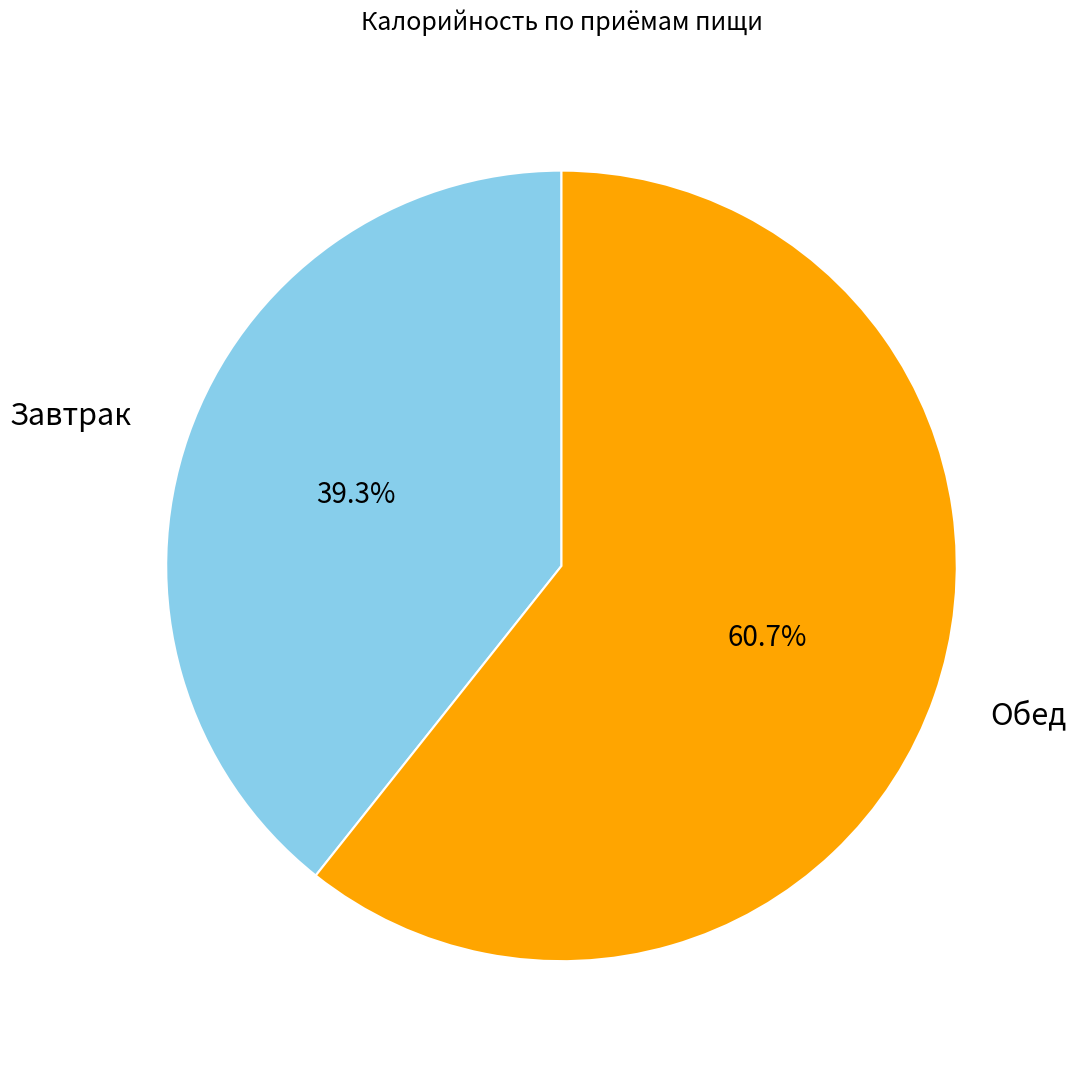

Between Завтрак and Обед, which is larger?

Обед